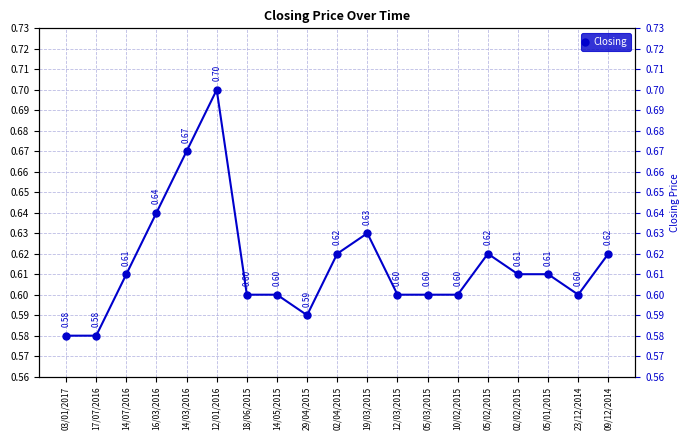

The value at 12/03/2015 is 0.8. True or false?

False